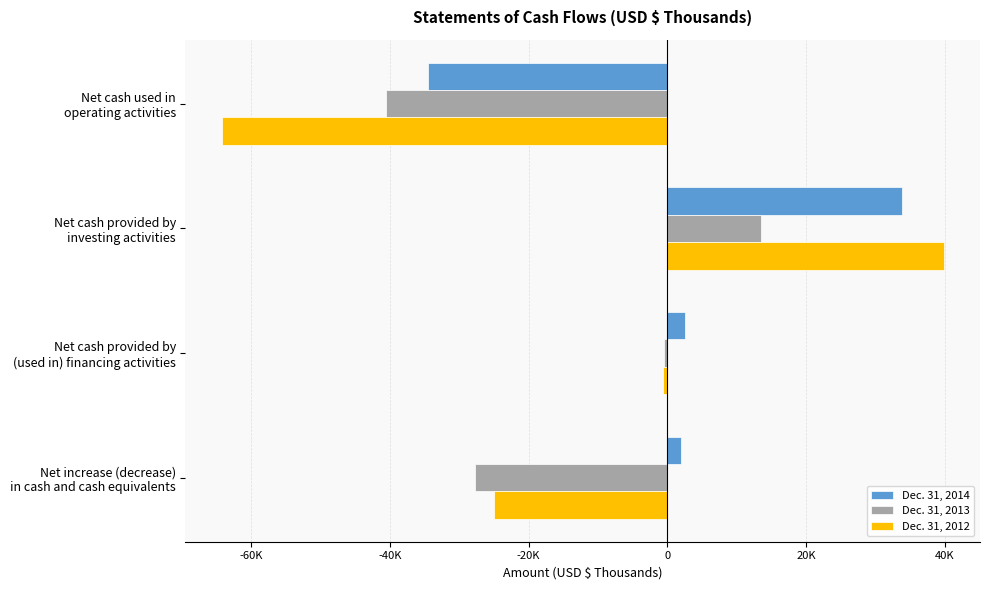

What are all the series names shown in the legend?

Dec. 31, 2014, Dec. 31, 2013, Dec. 31, 2012